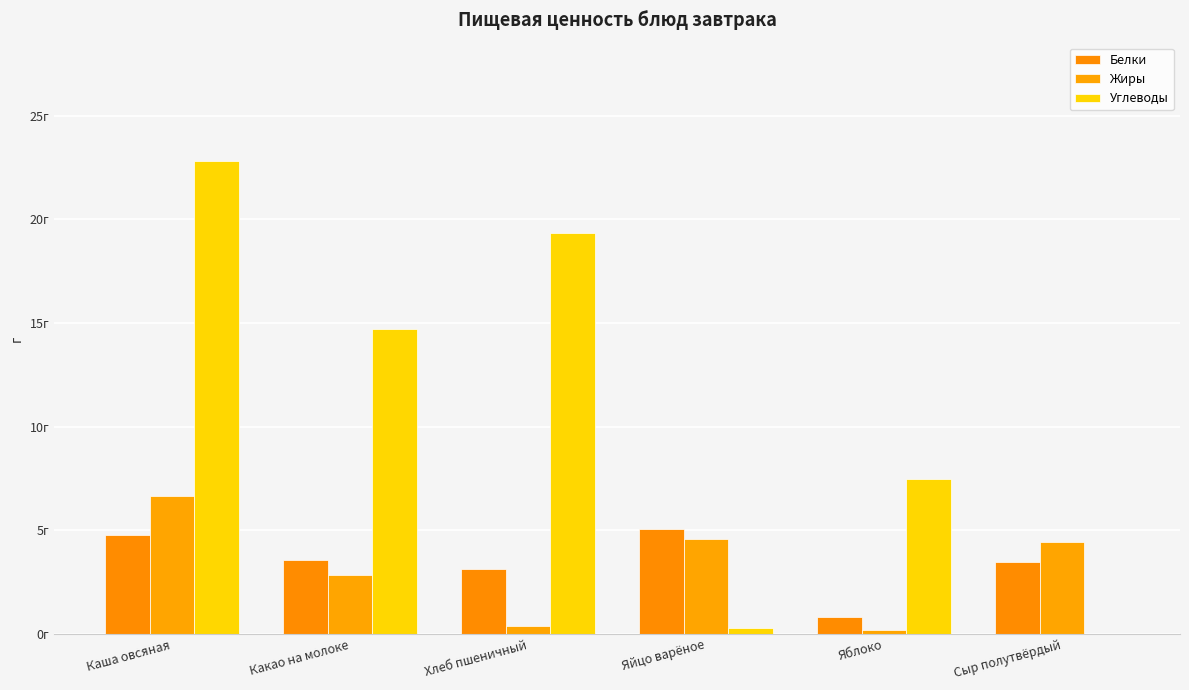

Are the bars grouped side by side (vs. stacked)?

Yes